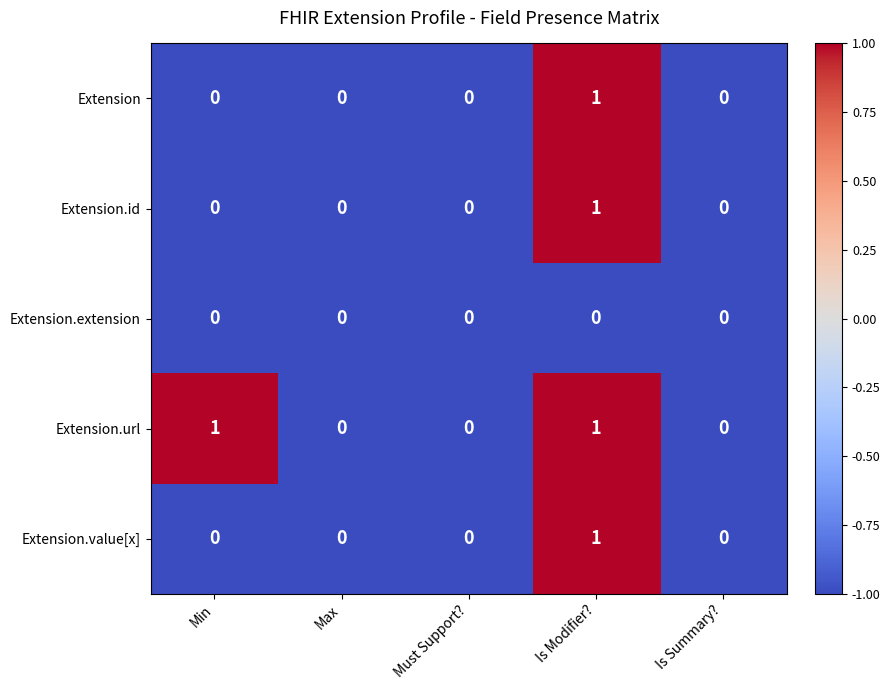

Reading left to right, transcribe all the data shown in this chart.

Extension: Min=0	Max=0	Must Support?=0	Is Modifier?=1	Is Summary?=0
Extension.id: Min=0	Max=0	Must Support?=0	Is Modifier?=1	Is Summary?=0
Extension.extension: Min=0	Max=0	Must Support?=0	Is Modifier?=0	Is Summary?=0
Extension.url: Min=1	Max=0	Must Support?=0	Is Modifier?=1	Is Summary?=0
Extension.value[x]: Min=0	Max=0	Must Support?=0	Is Modifier?=1	Is Summary?=0